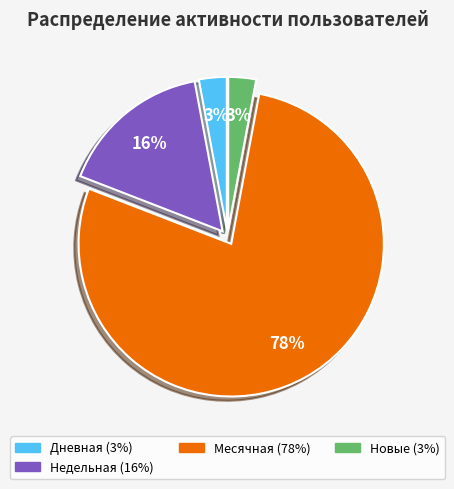

To the nearest percent, what is the average slice percentage?

25%